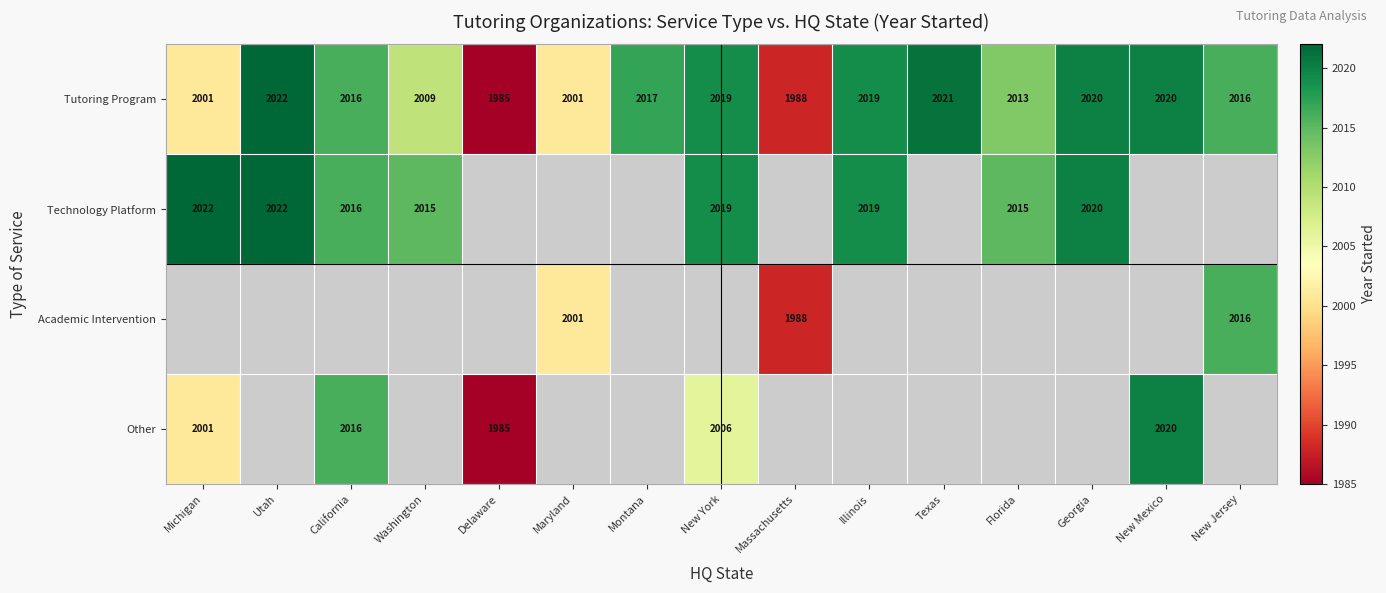

What is the difference between the Tutoring Program values at Maryland and New Mexico?

19